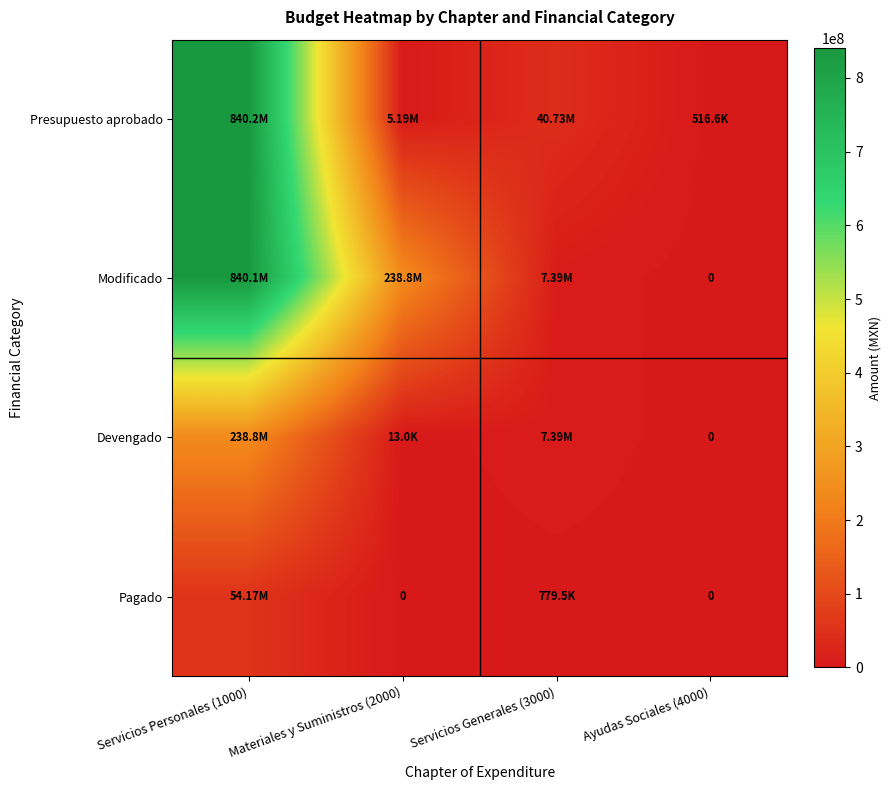

Count the number of data series in this chart.

4